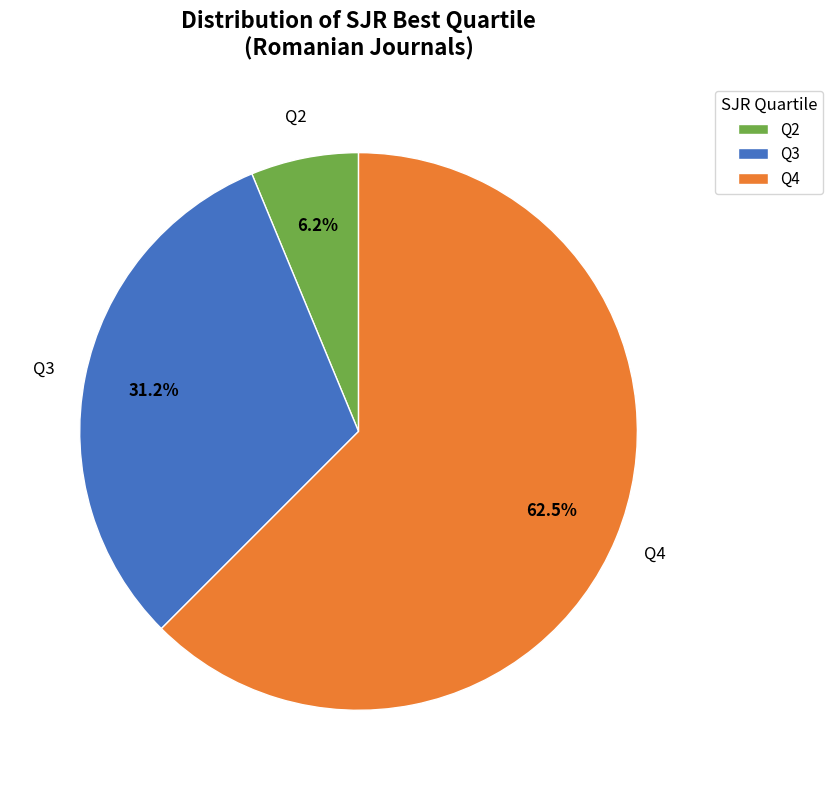

Rank the categories by value from lowest to highest.

Q2, Q3, Q4